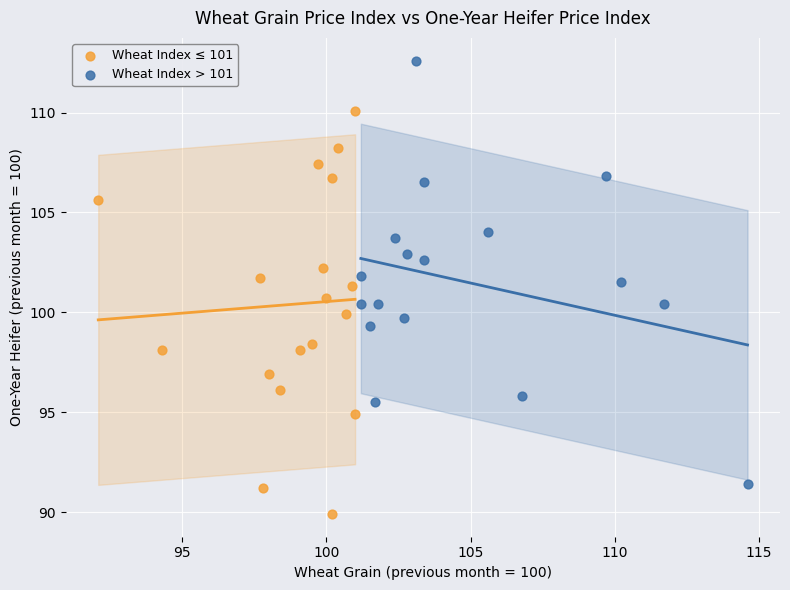

Which series reaches the minimum Y coordinate?

Wheat Index ≤ 101